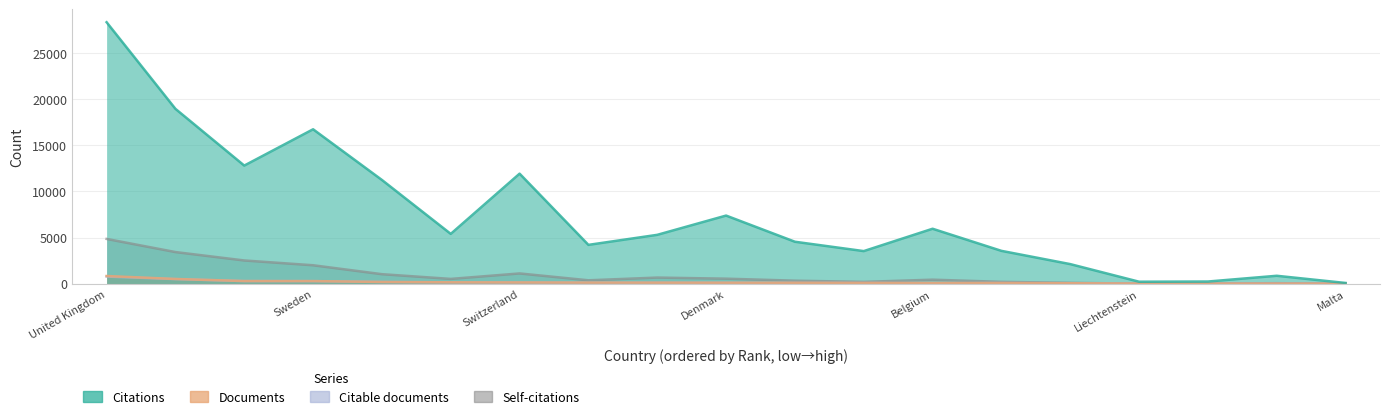

How many distinct data groups are displayed?

4